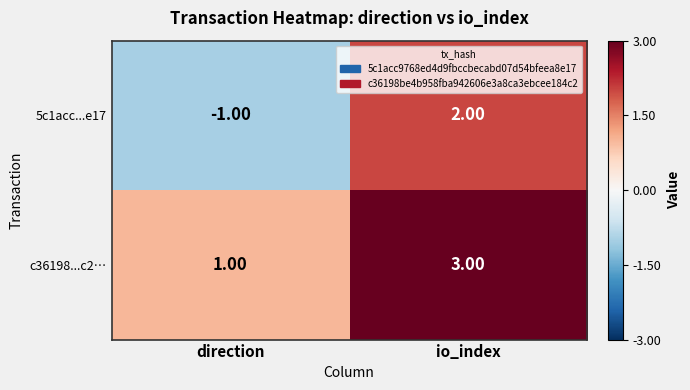

Which series has the largest range (max minus min)?

5c1acc...e17